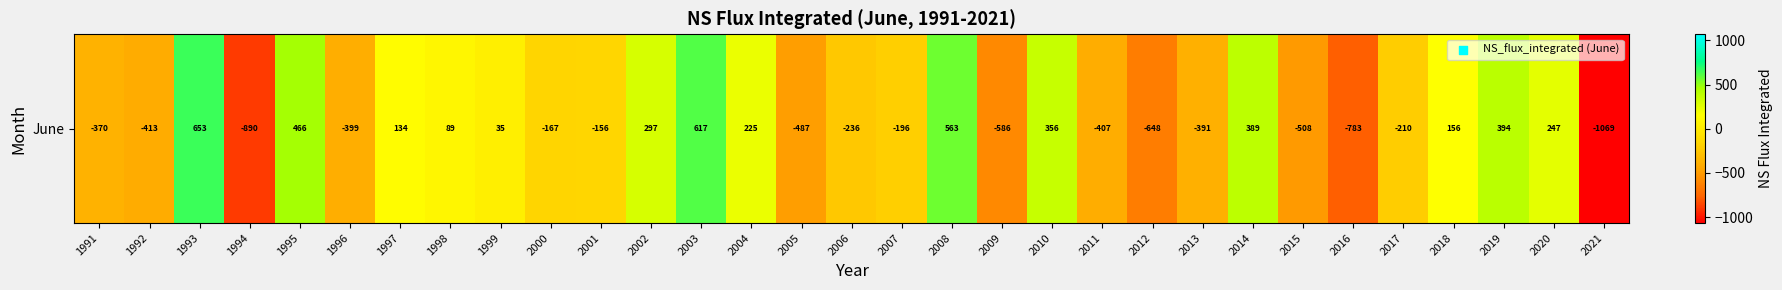

What is the smallest value displayed?

-1068.6